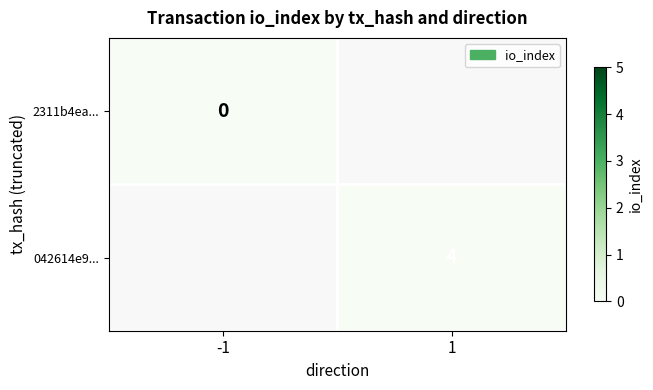

True or false: 2311b4ea2fba5ae1a34d4009a1ae9e79558fdbe has a value of 0 at io_index.

True